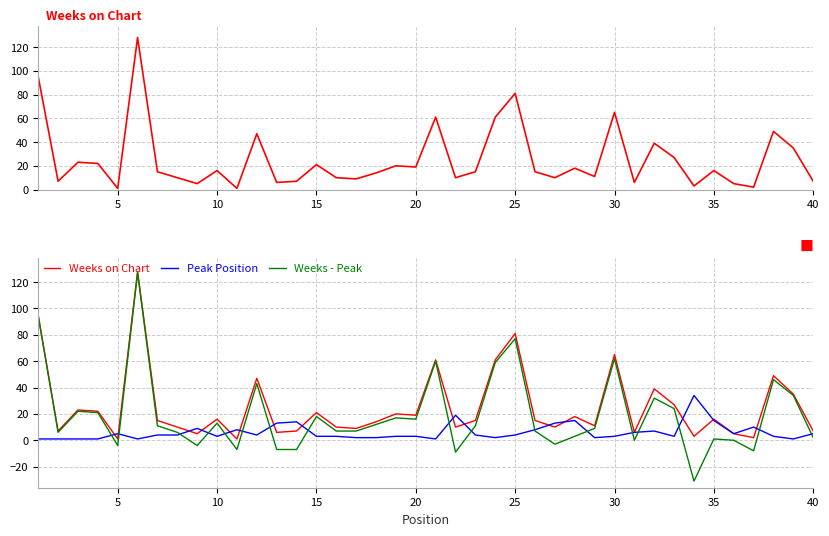

Reading left to right, extract all data points from this chart.

Weeks on Chart: 95	7	23	22	1	128	15	10	5	16	1	47	6	7	21	10	9	14	20	19	61	10	15	61	81	15	10	18	11	65	6	39	27	3	16	5	2	49	35	7
Peak Position: 1	1	1	1	5	1	4	4	9	3	8	4	13	14	3	3	2	2	3	3	1	19	4	2	4	8	13	15	2	3	6	7	3	34	15	5	10	3	1	5
Weeks - Peak: 94	6	22	21	-4	127	11	6	-4	13	-7	43	-7	-7	18	7	7	12	17	16	60	-9	11	59	77	7	-3	3	9	62	0	32	24	-31	1	0	-8	46	34	2